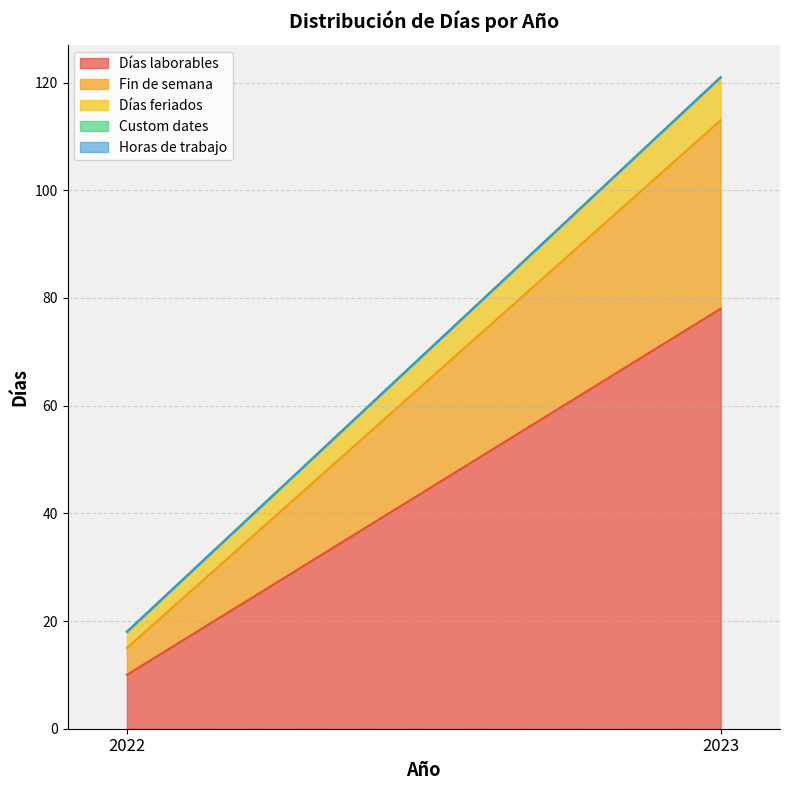

What is the maximum value shown in the chart?

78